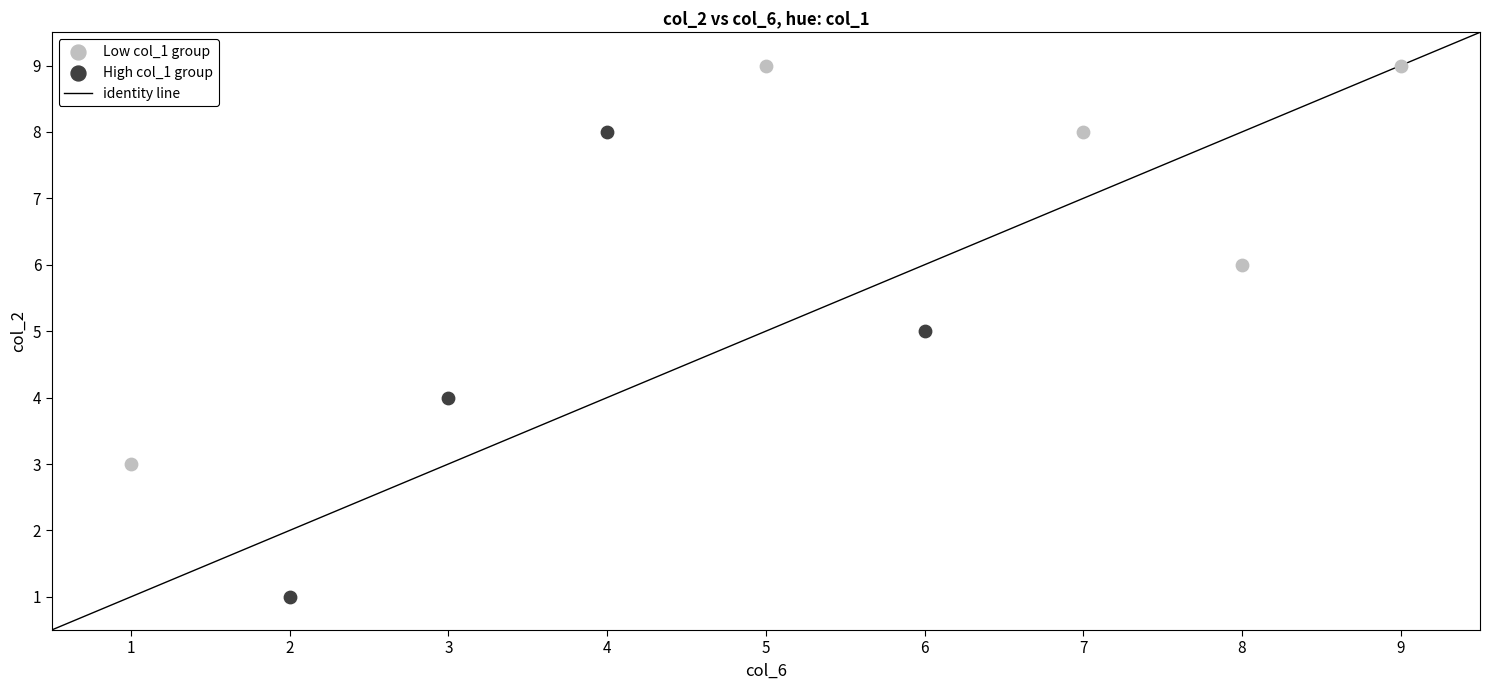

Which series reaches the minimum Y coordinate?

High col_1 group